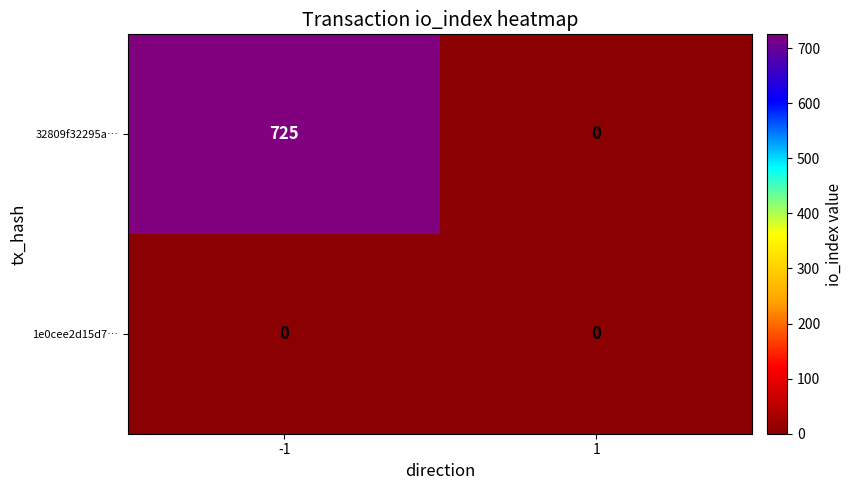

Rank the series by their maximum value, from highest to lowest.

32809f32295a…, 1e0cee2d15d7…